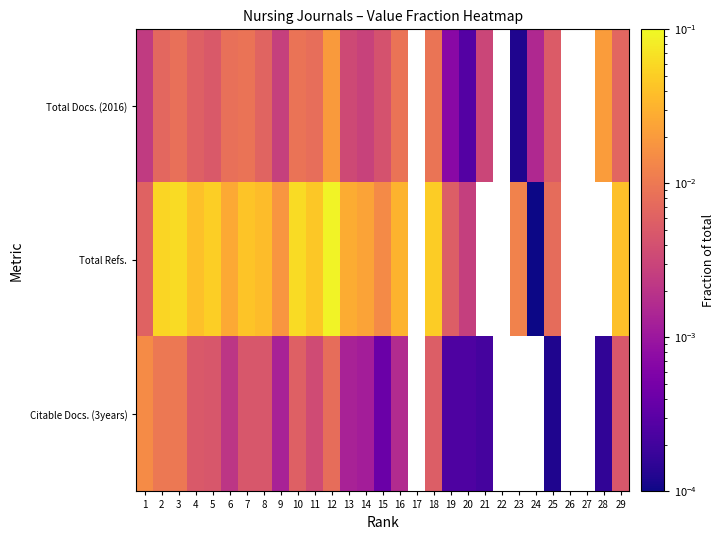

How many data points does each series have?

29